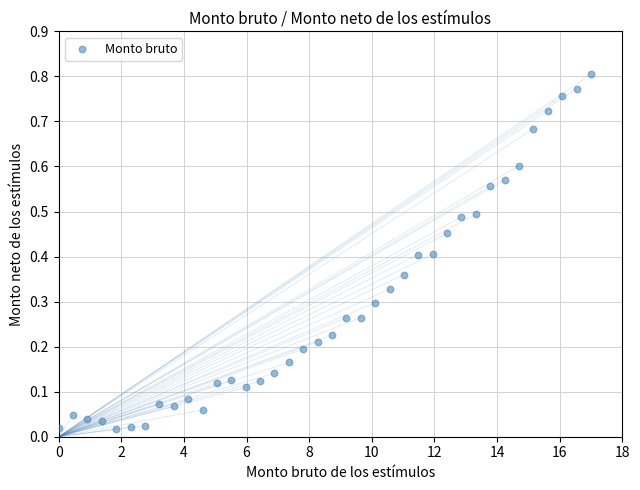

What is the range of X values (max minus min)?

17.0